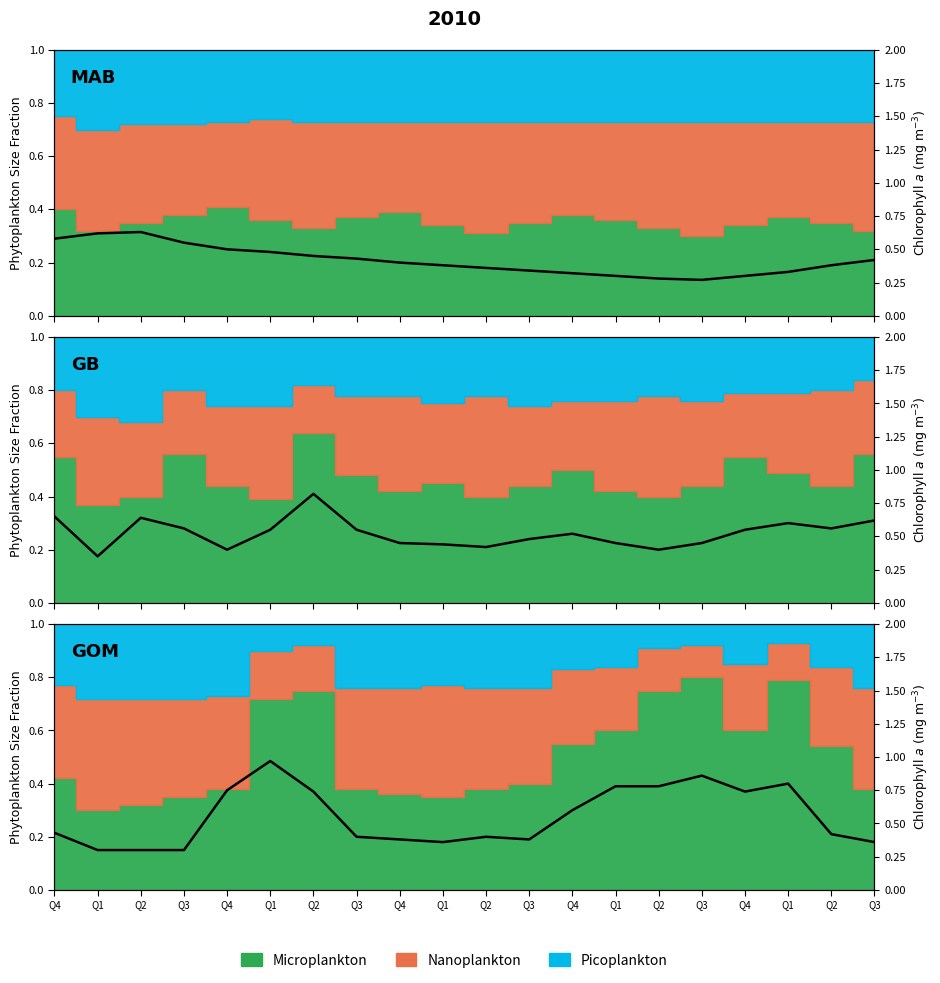

What is the change in value from Q3 to Q3?

+0.1